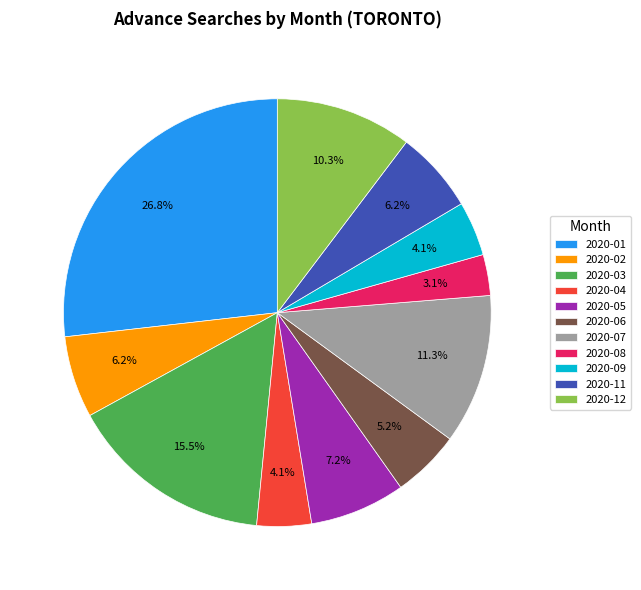

The 2020-12 slice represents 24% of the pie. True or false?

False